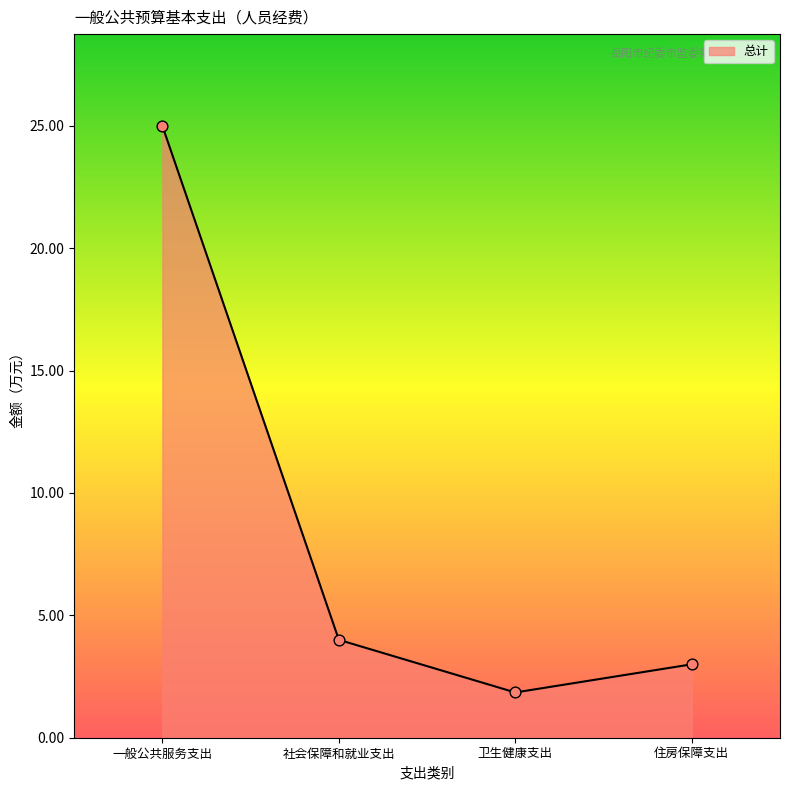

Between 社会保障和就业支出 and 住房保障支出, which is larger?

社会保障和就业支出